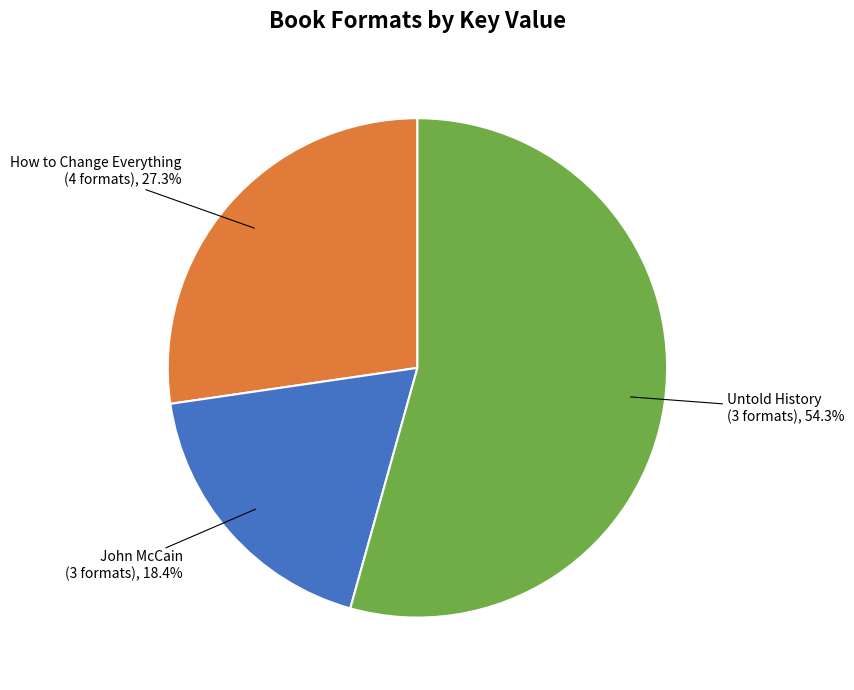

To the nearest percent, what is the average slice percentage?

33%